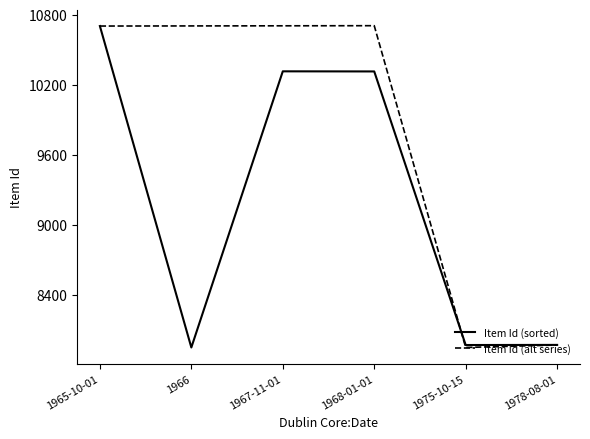

What is the difference between the Item Id (sorted) values at 1968-01-01 and 1975-10-15?

2344